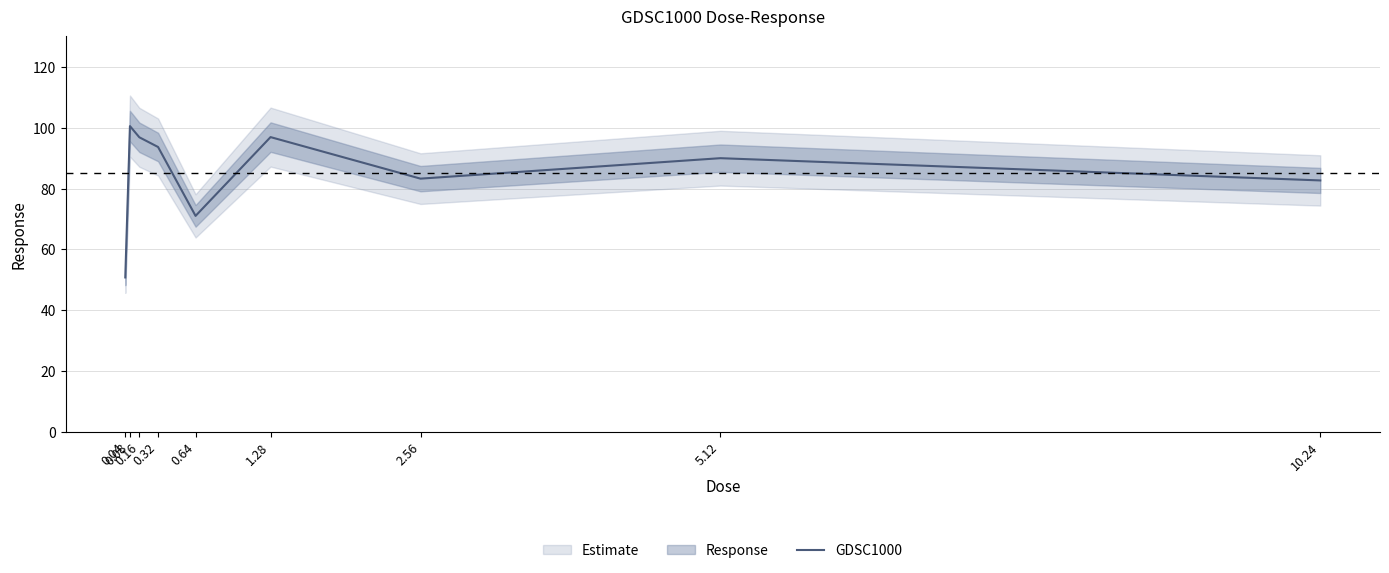

Which has a higher value, 1.28 or 0.64?

1.28